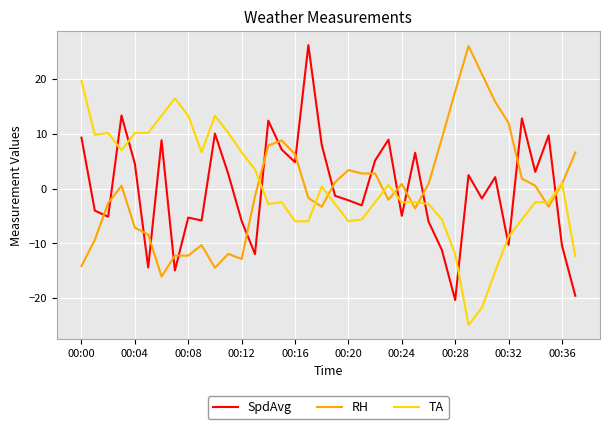

Which series ends up on top after the final intersection of RH and TA?

RH